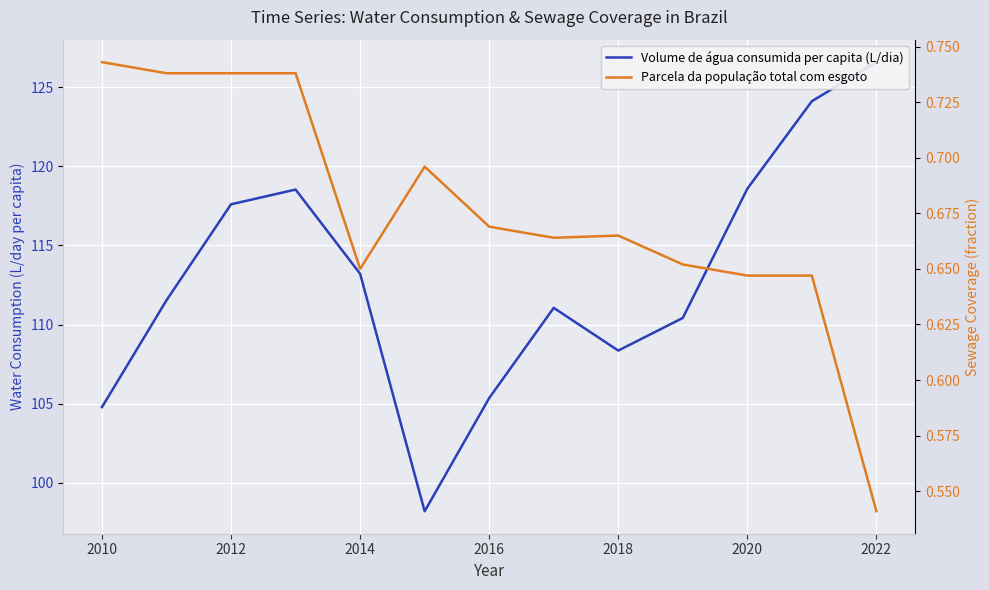

What are all the series names shown in the legend?

Volume de água consumida per capita (L/dia), Parcela da população total com esgoto